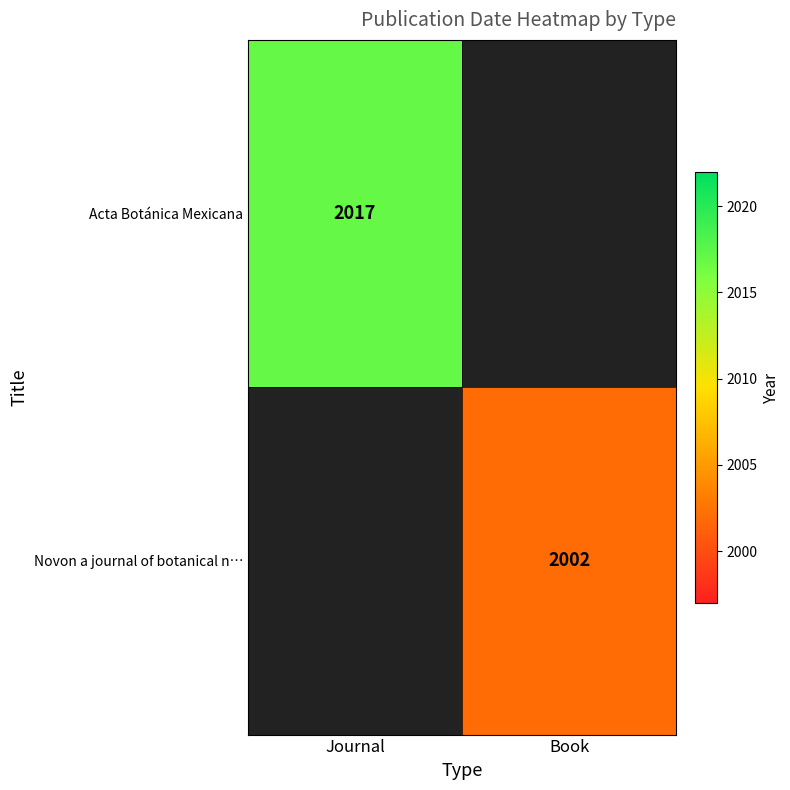

What is the minimum value shown in the chart?

2002.0